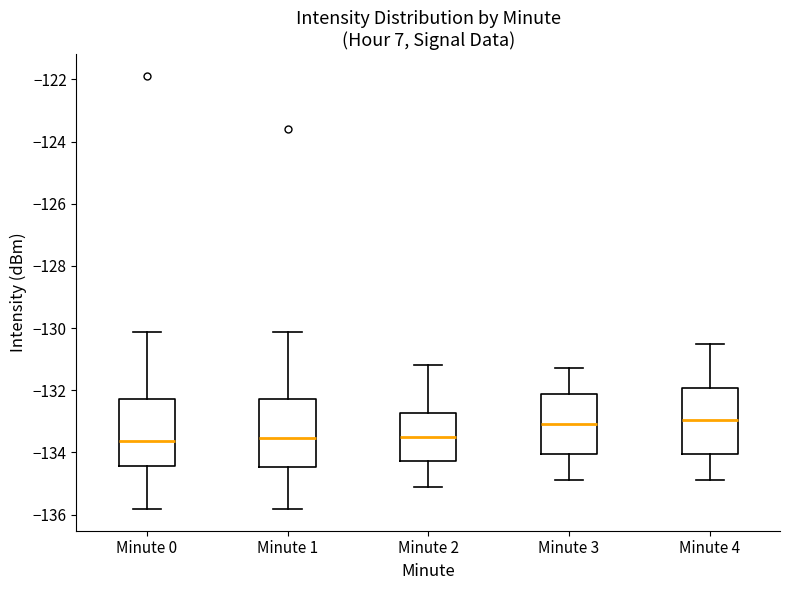

Where does the median line of the box for Minute 3 sit on the y-axis? The values are not printed on the chart, so give them approximately, as read against the axis.

-133.0